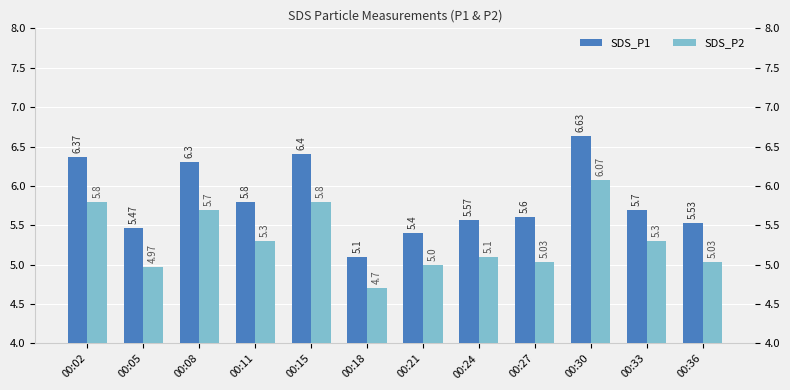

At how many categories does at least one series exceed 6?

4